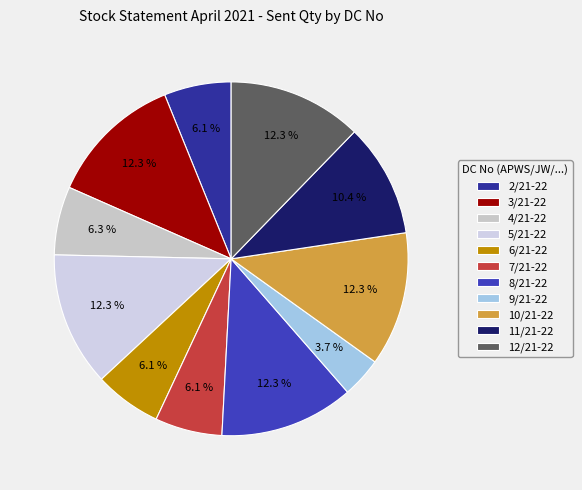

Count the number of slices in the pie.

11